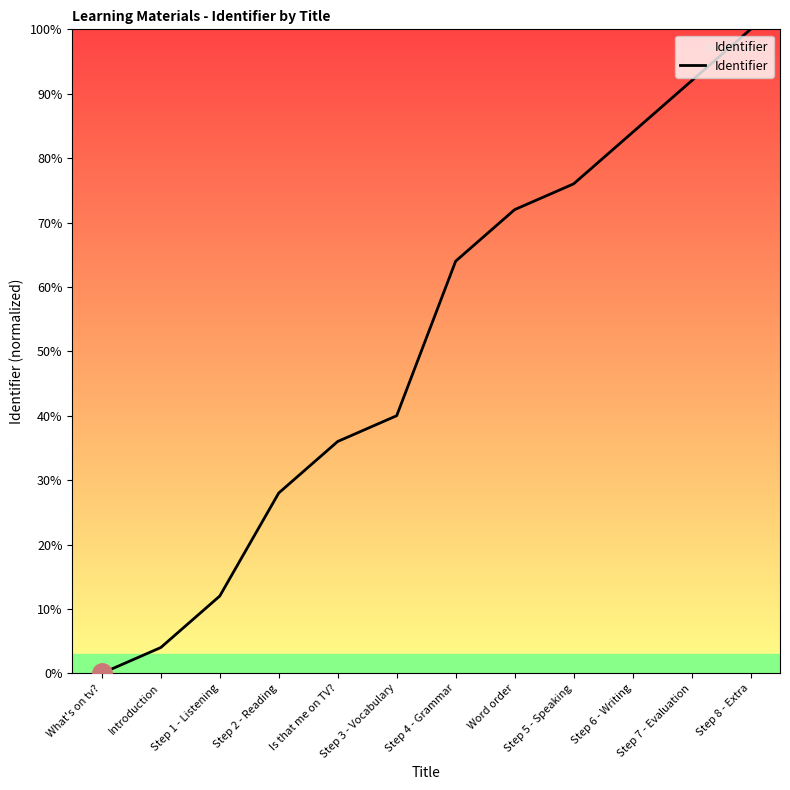

Rank the categories by value from lowest to highest.

What's on tv?, Introduction, Step 1 - Listening, Step 2 - Reading, Is that me on TV?, Step 3 - Vocabulary, Step 4 - Grammar, Word order, Step 5 - Speaking, Step 6 - Writing, Step 7 - Evaluation, Step 8 - Extra